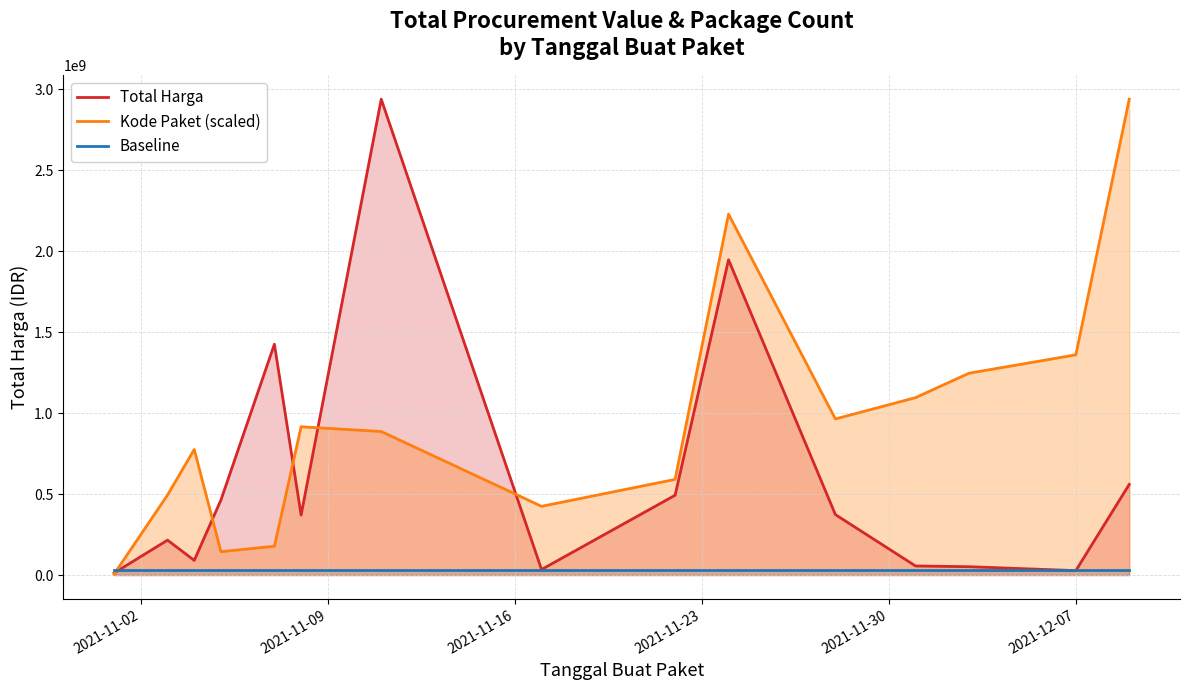

How many lines are shown in the chart?

3